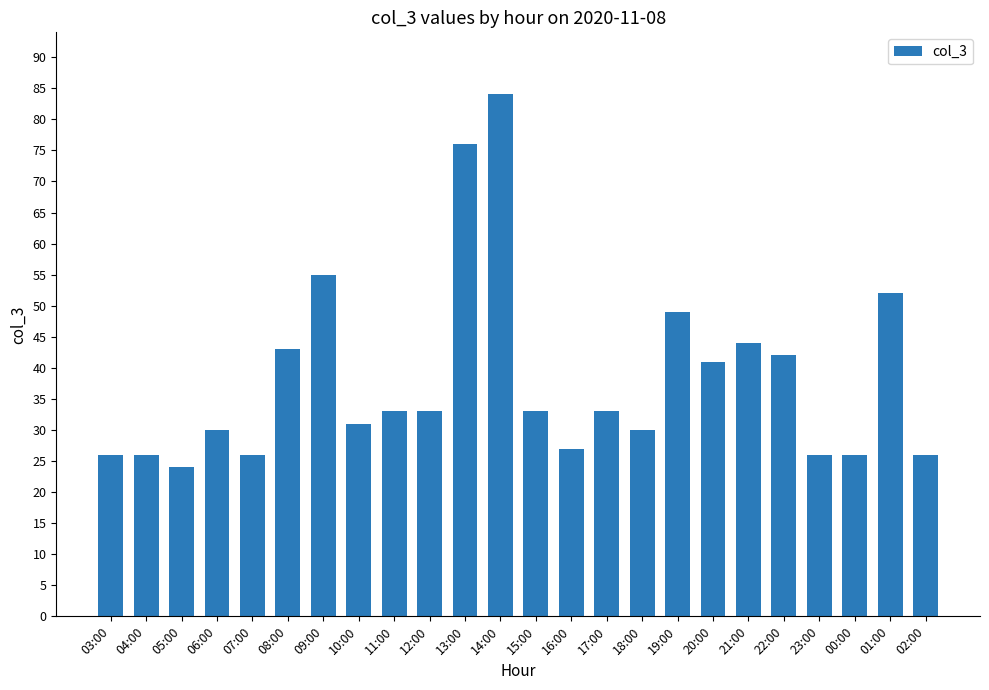

True or false: the data shows 53 at 15:00.

False